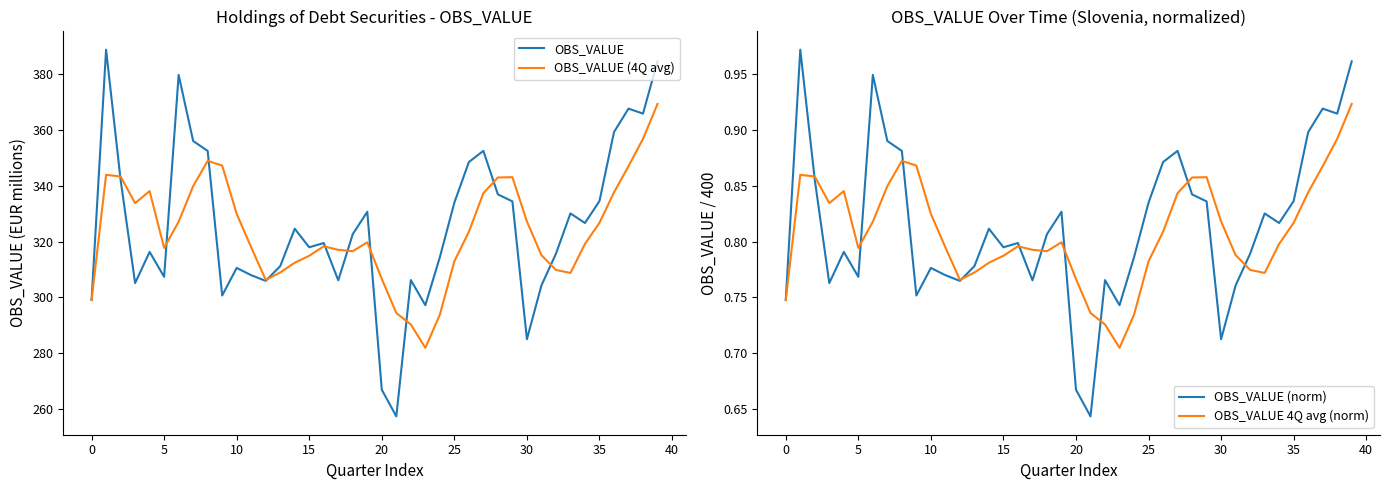

The value of OBS_VALUE 4Q avg (norm) at 10 is 0.8. True or false?

True